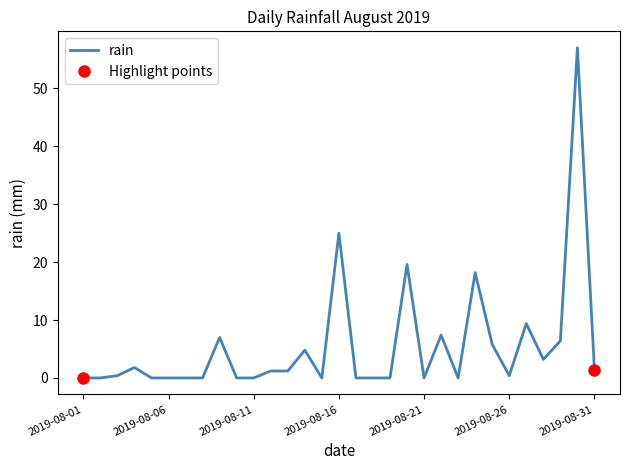

What is the difference between the maximum and minimum values?

57.0